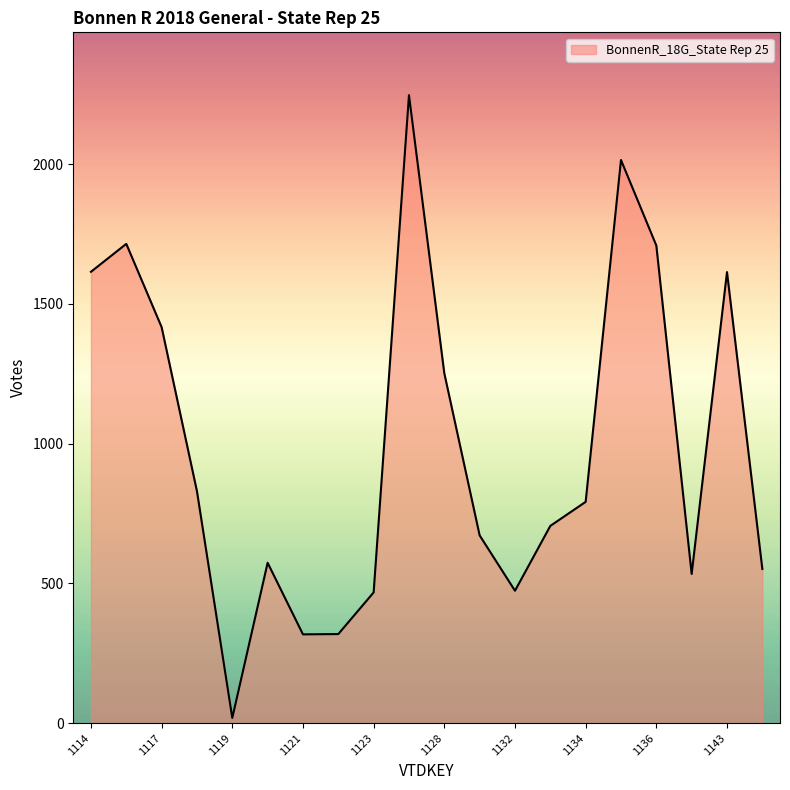

What is the greatest value displayed?

2247